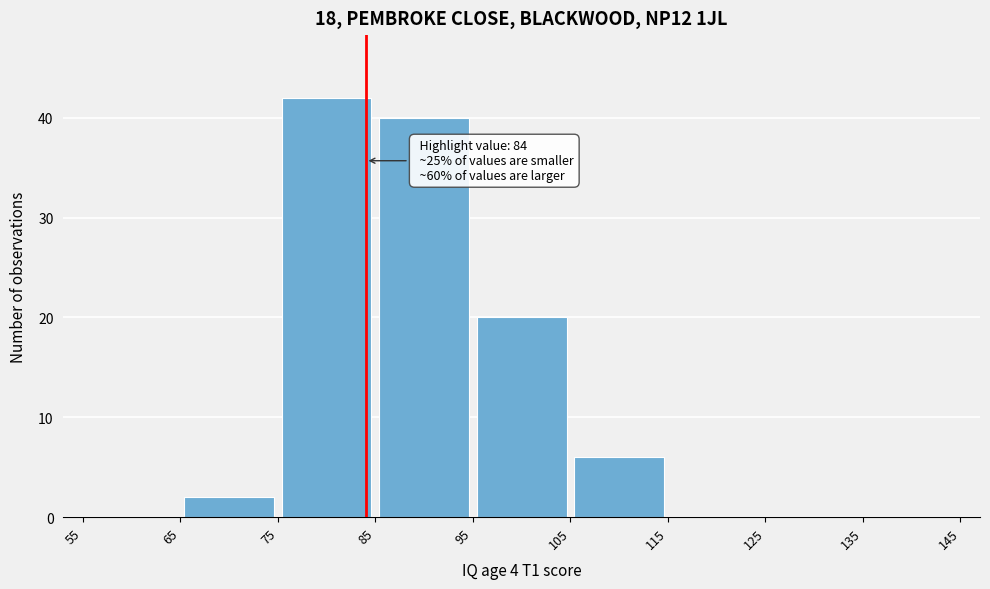

Over which range of the x-axis is the bar tallest?

75 to 85